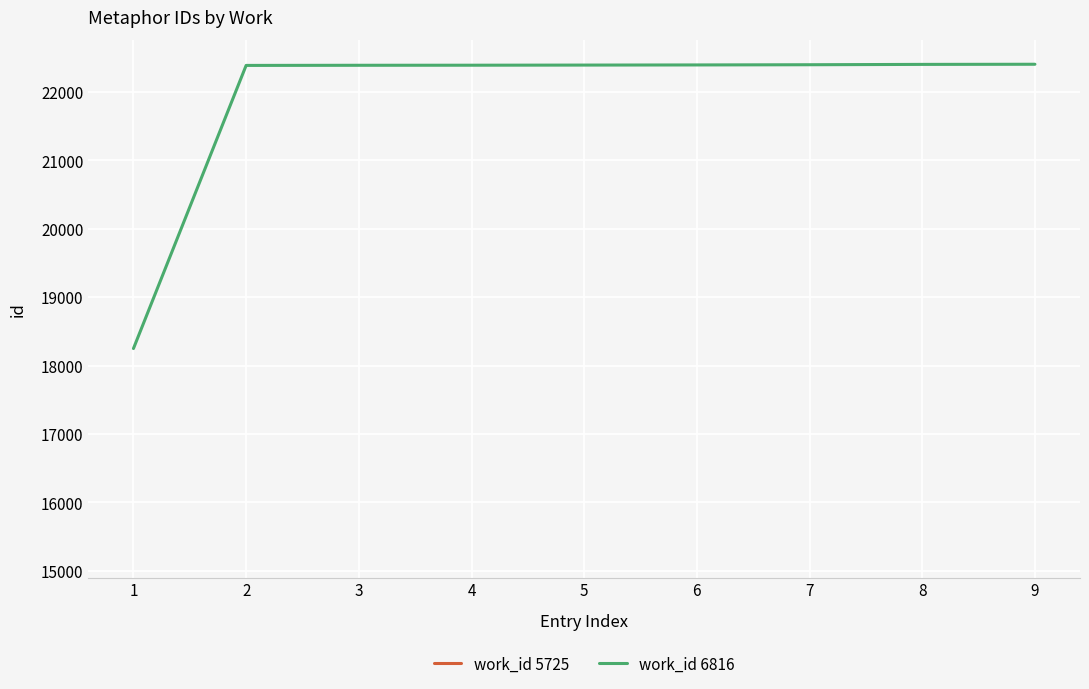

The value at 2 is 22386. True or false?

True